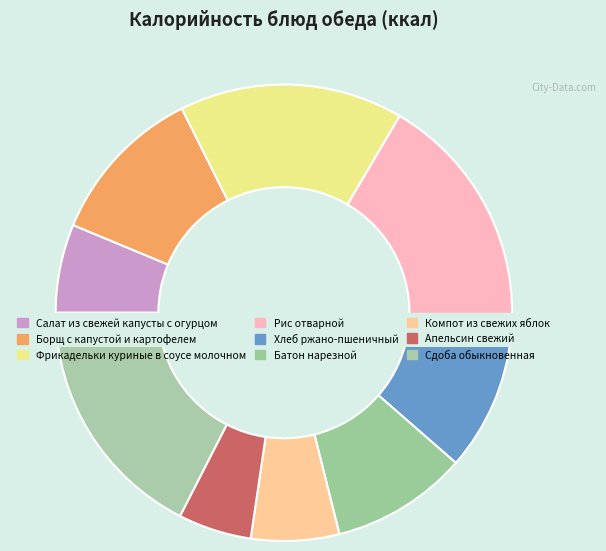

What is the change in value from Фрикадельки куриные в соусе молочном to Сдоба обыкновенная?

+23.0